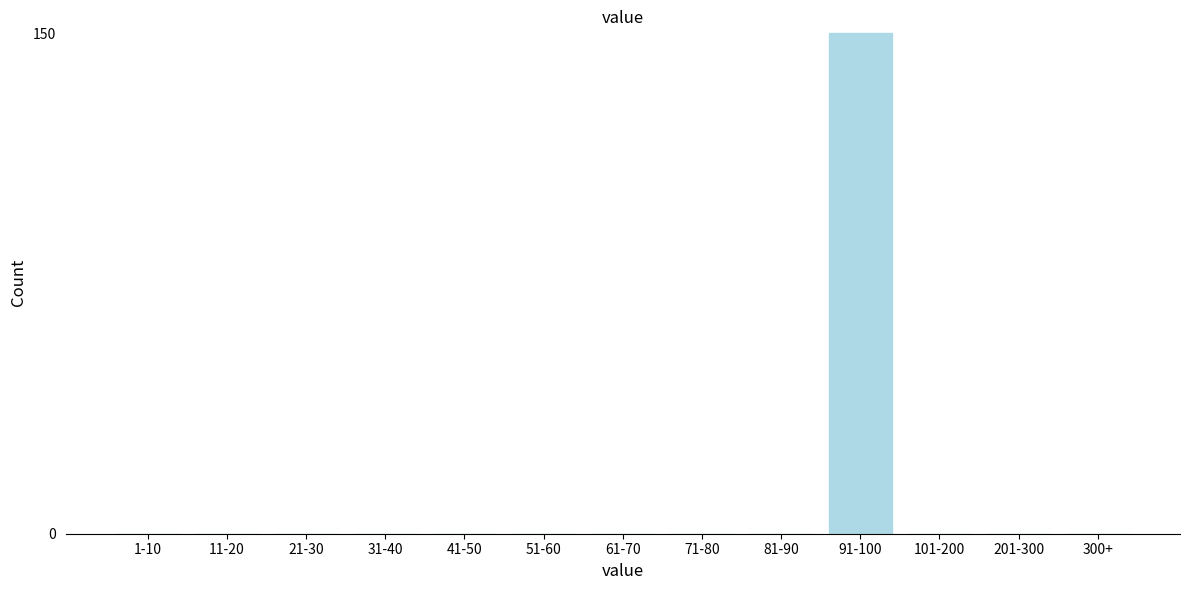

Reading left to right, list all the values displayed in this chart.

1-10=0	11-20=0	21-30=0	31-40=0	41-50=0	51-60=0	61-70=0	71-80=0	81-90=0	91-100=150	101-200=0	201-300=0	300+=0